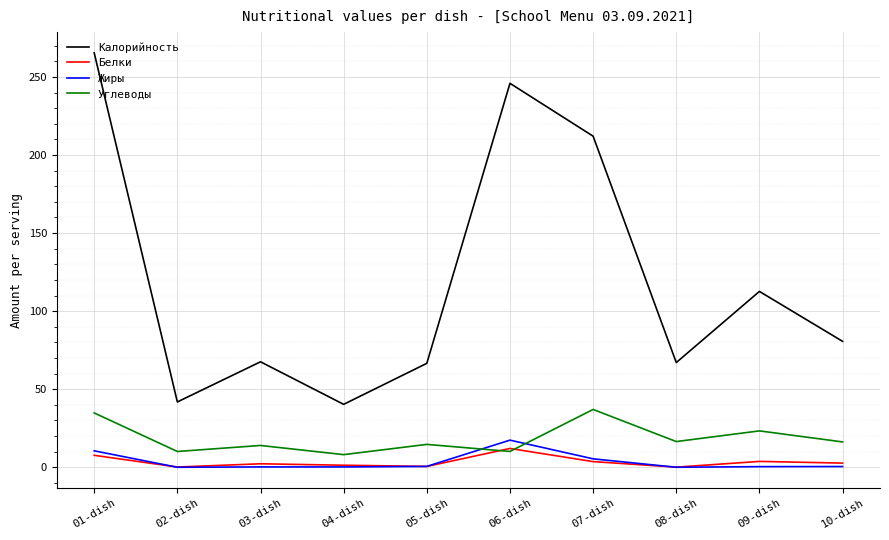

What is the minimum value for Углеводы?

8.1